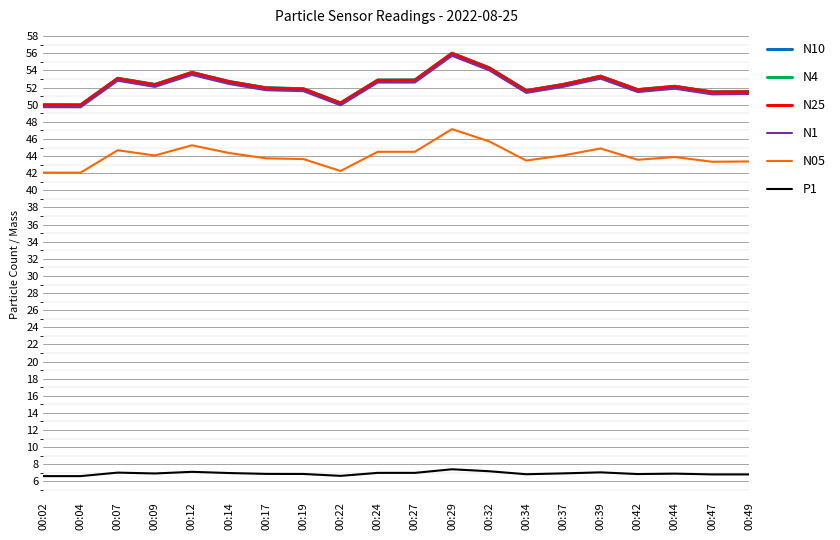

What is the maximum value for N1?

55.7